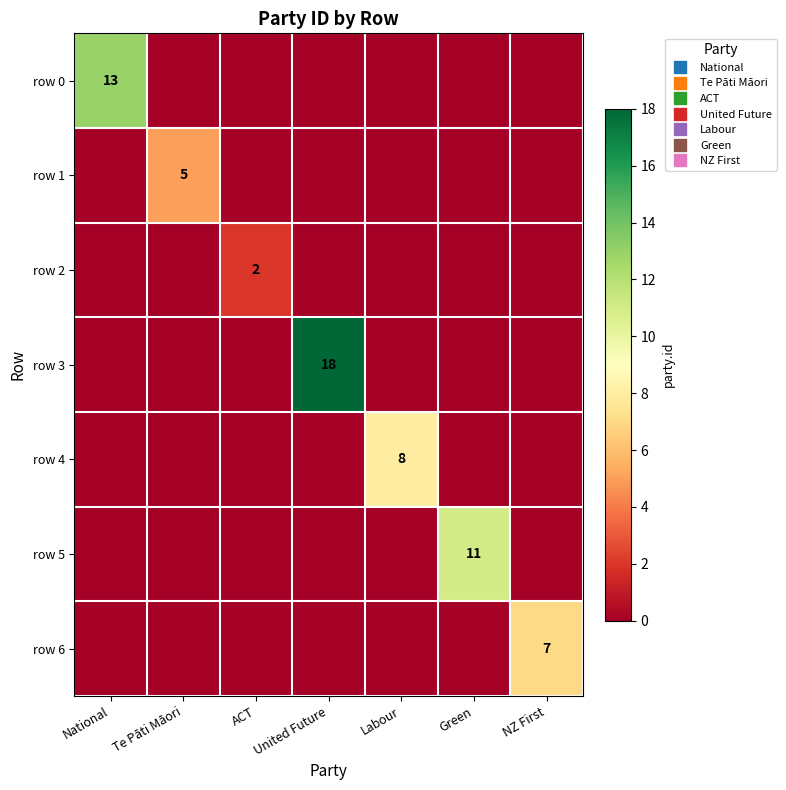

List the labels in order of row 4 value, smallest first.

National, Te Pāti Māori, ACT, United Future, Green, NZ First, Labour